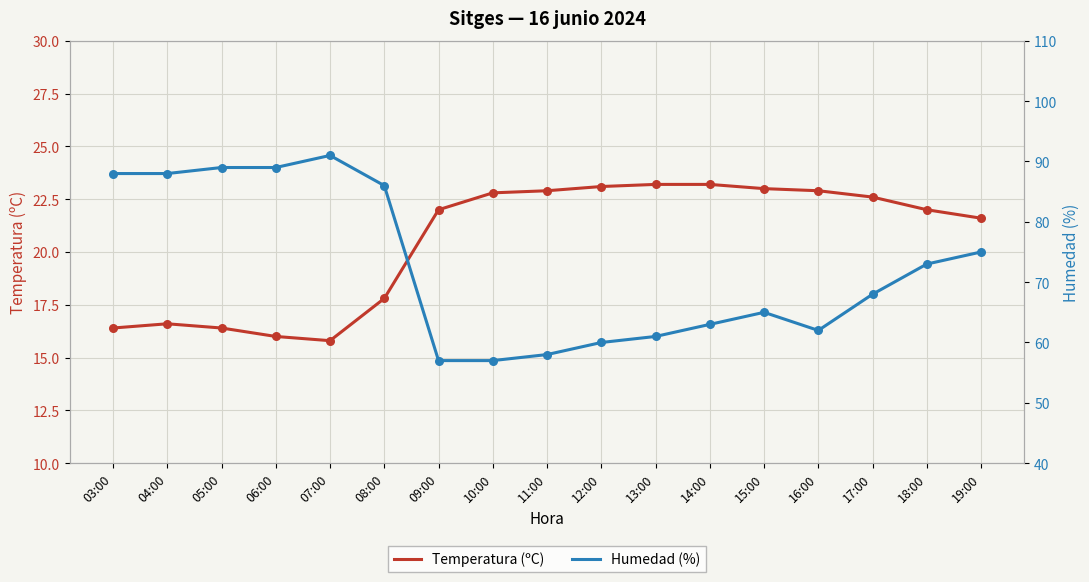

Which series reaches the maximum Y coordinate?

Humedad (%)